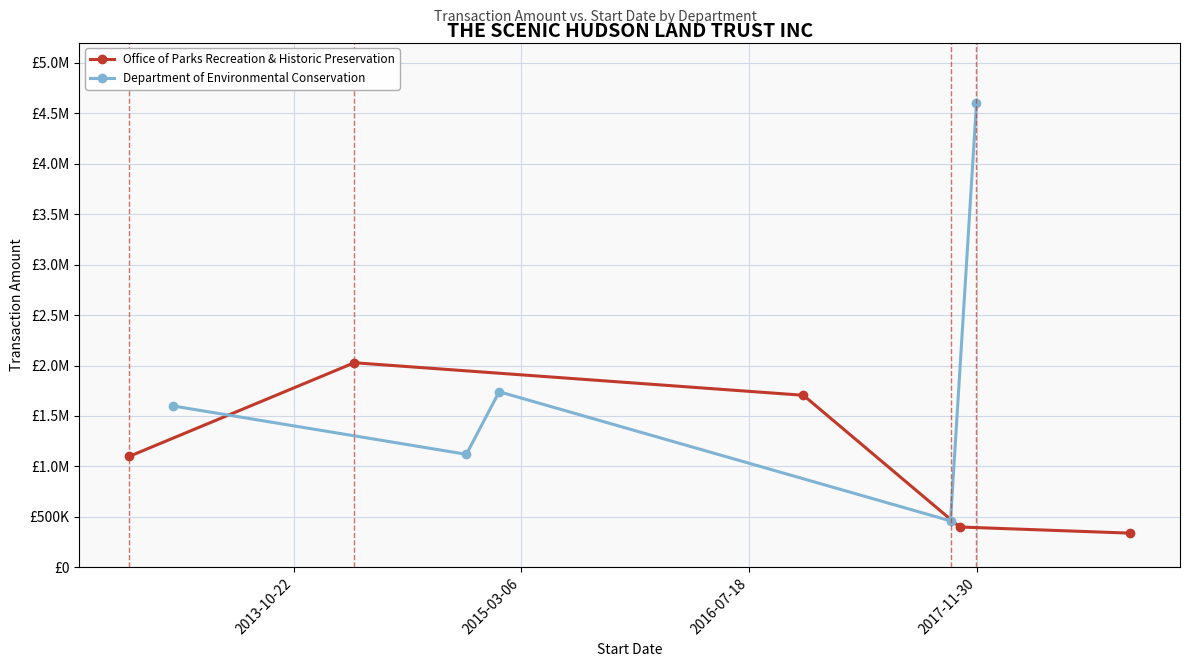

Which series has the largest total across all categories?

Department of Environmental Conservation